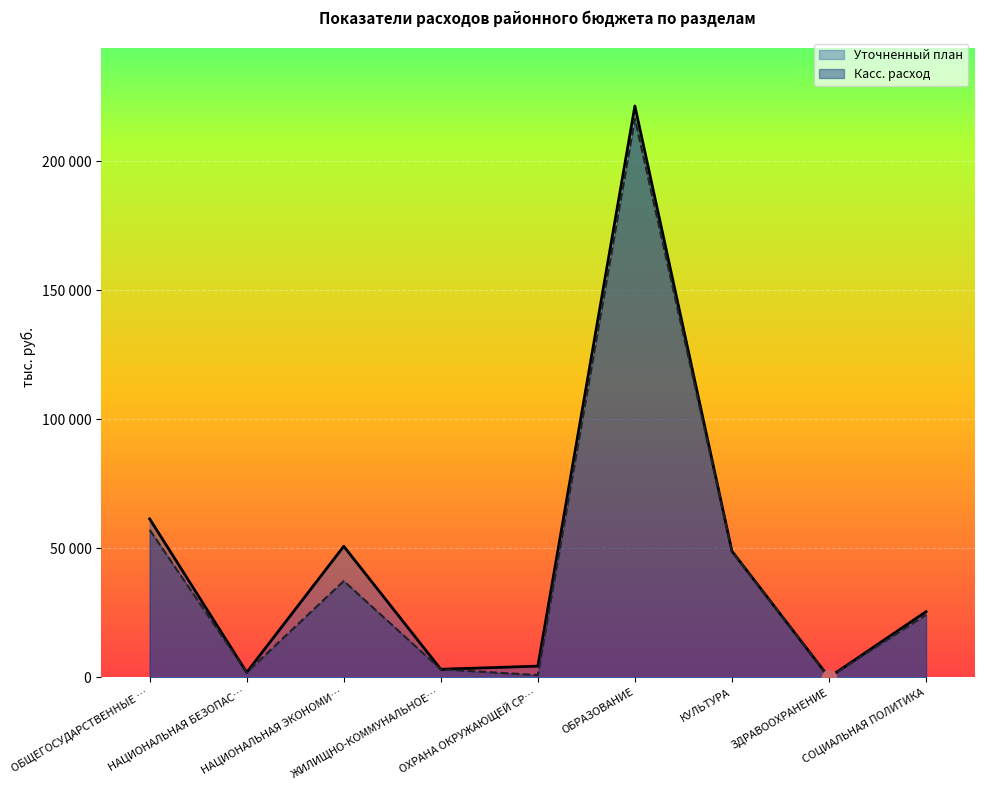

Rank the series by their maximum value, from lowest to highest.

Касс. расход, Уточненный план